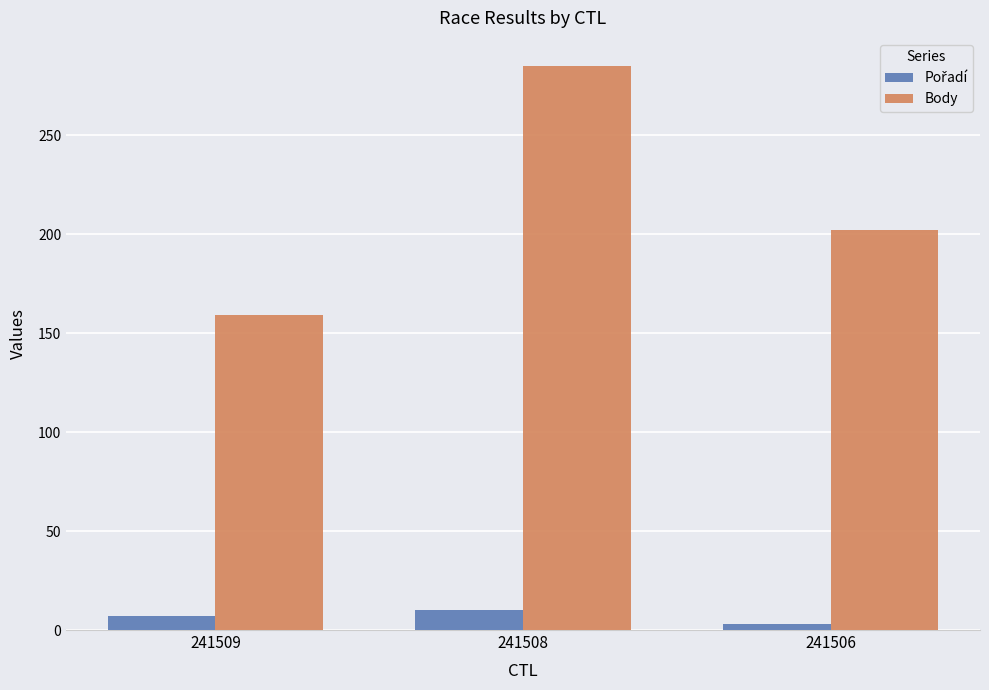

The value of Body at 241508 is 58. True or false?

False